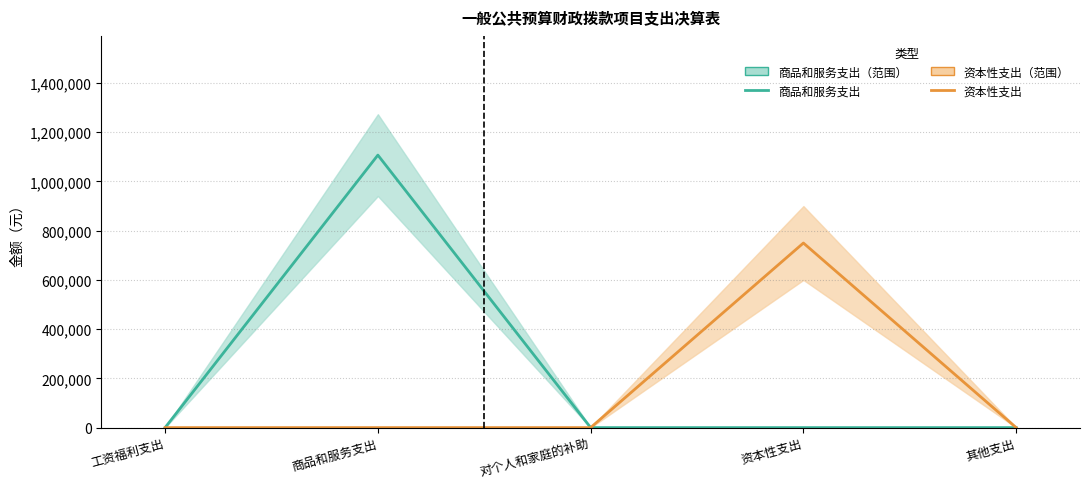

Rank the series by their maximum value, from lowest to highest.

资本性支出, 商品和服务支出